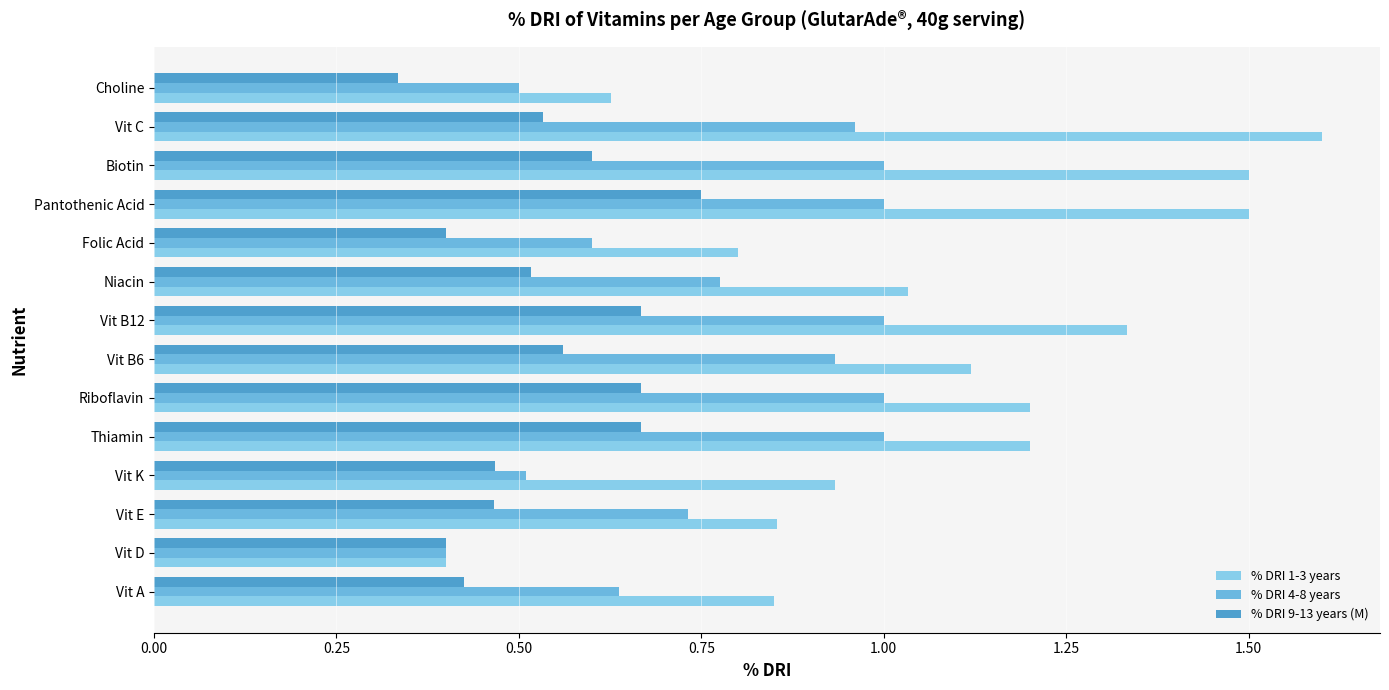

Reading right to left, what are all the values shown in this chart?

% DRI 1-3 years: 0.6	1.6	1.5	1.5	0.8	1.0	1.3	1.1	1.2	1.2	0.9	0.9	0.4	0.8
% DRI 4-8 years: 0.5	1.0	1.0	1.0	0.6	0.8	1.0	0.9	1.0	1.0	0.5	0.7	0.4	0.6
% DRI 9-13 years (M): 0.3	0.5	0.6	0.8	0.4	0.5	0.7	0.6	0.7	0.7	0.5	0.5	0.4	0.4